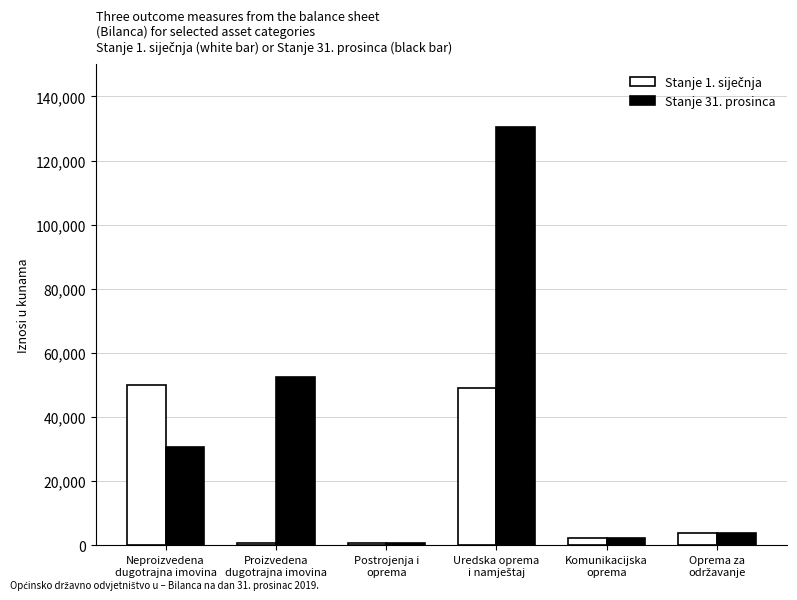

Which series has the widest spread of values?

Stanje 31. prosinca